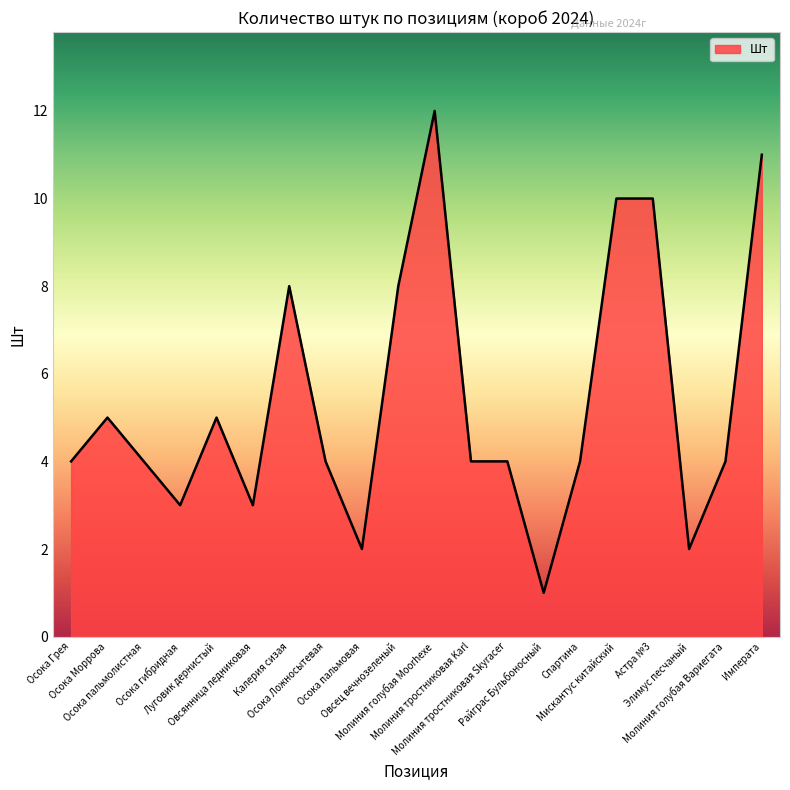

What is the difference between the maximum and minimum values?

11